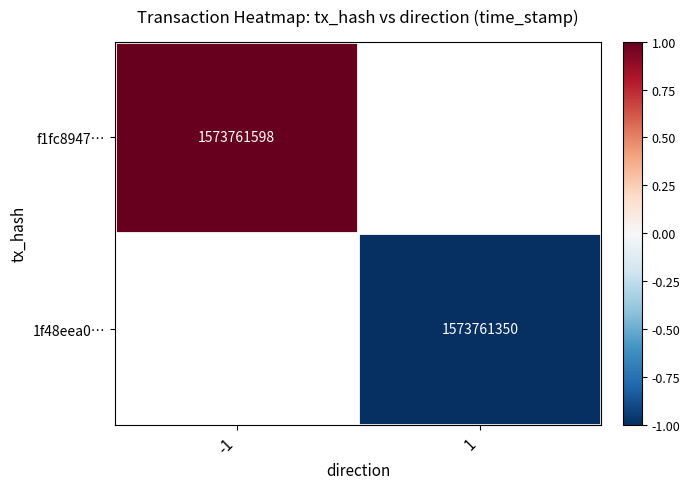

At 1, list the series in order from largest to smallest.

f1fc8947…, 1f48eea0…